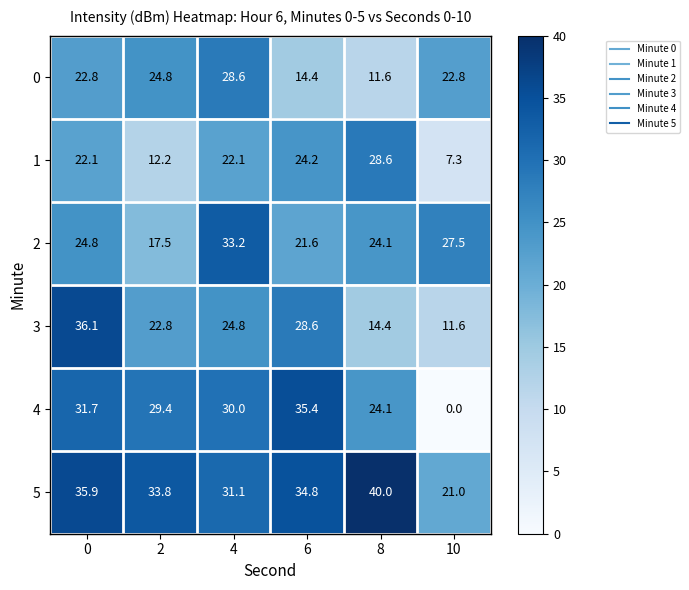

How many data points in 4 are less than 30?

3